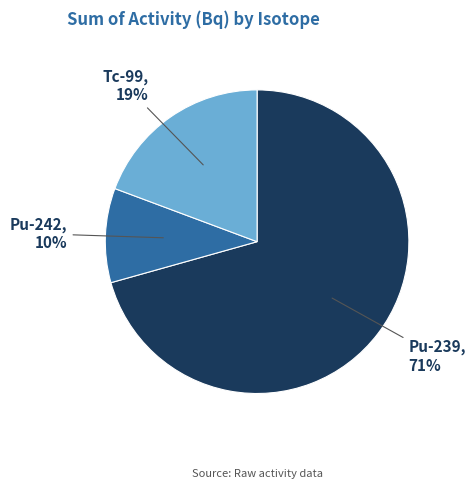

To the nearest percent, what is the average slice percentage?

33%